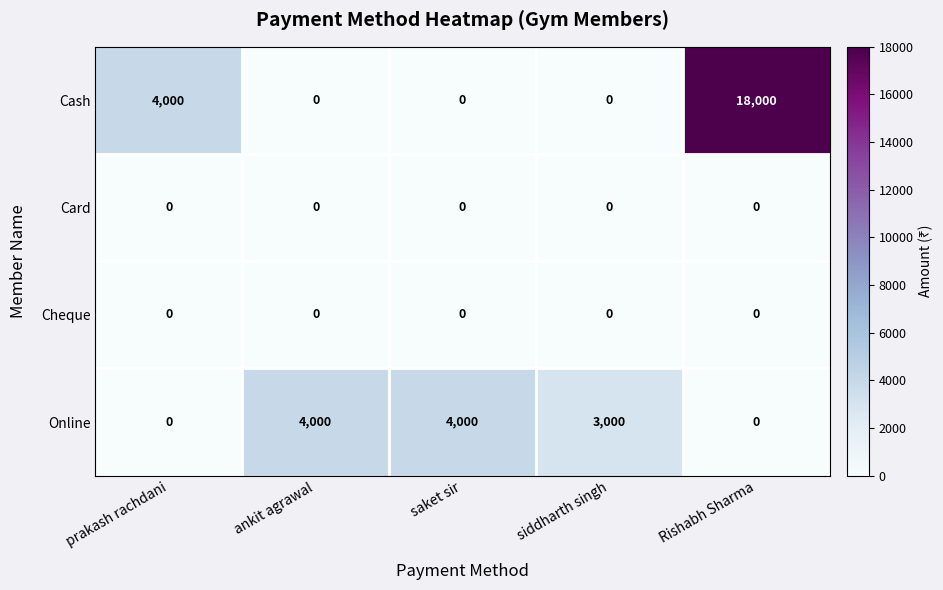

Which series changed the most between saket sir and siddharth singh?

Online